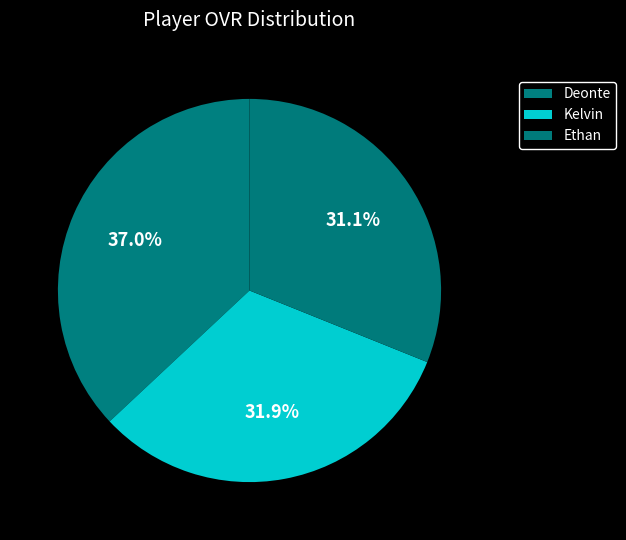

To the nearest percent, what portion does Ethan represent?

31%